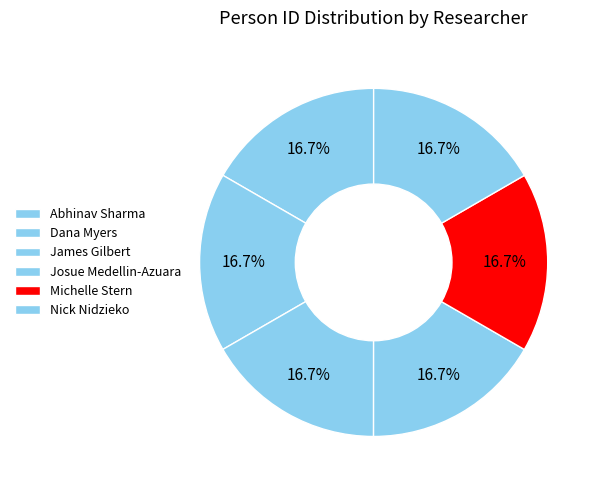

To the nearest percent, what portion does Nick Nidzieko represent?

17%